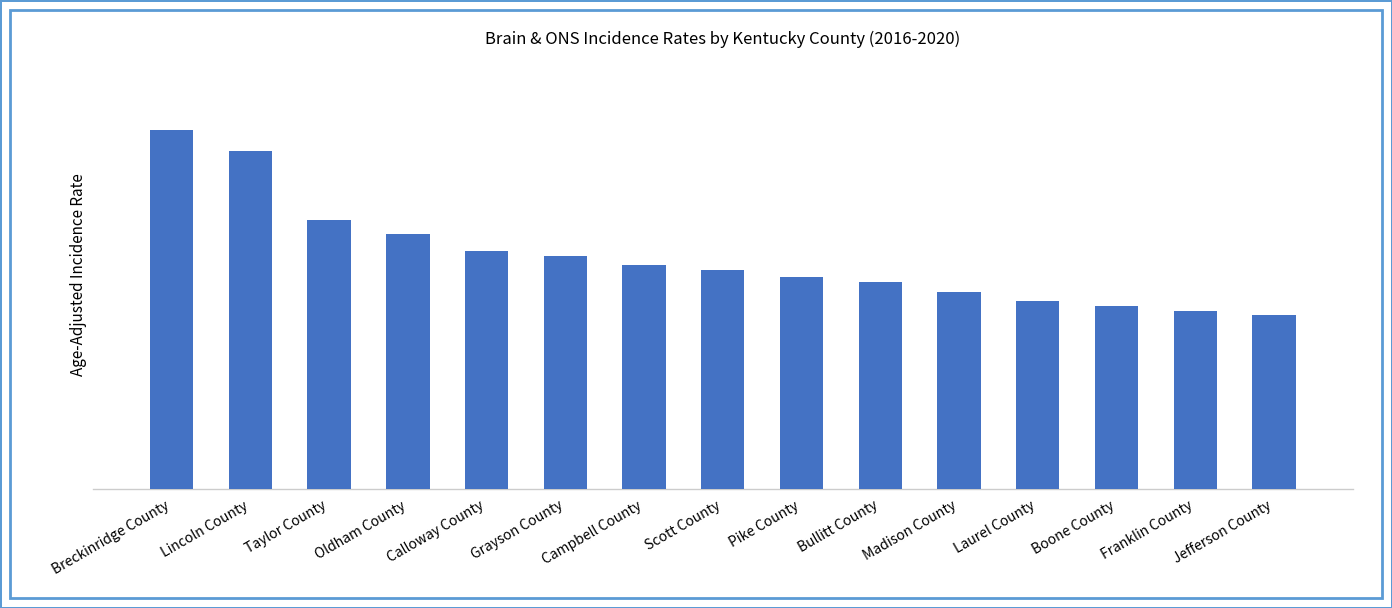

Count the number of values greater than 9.

8